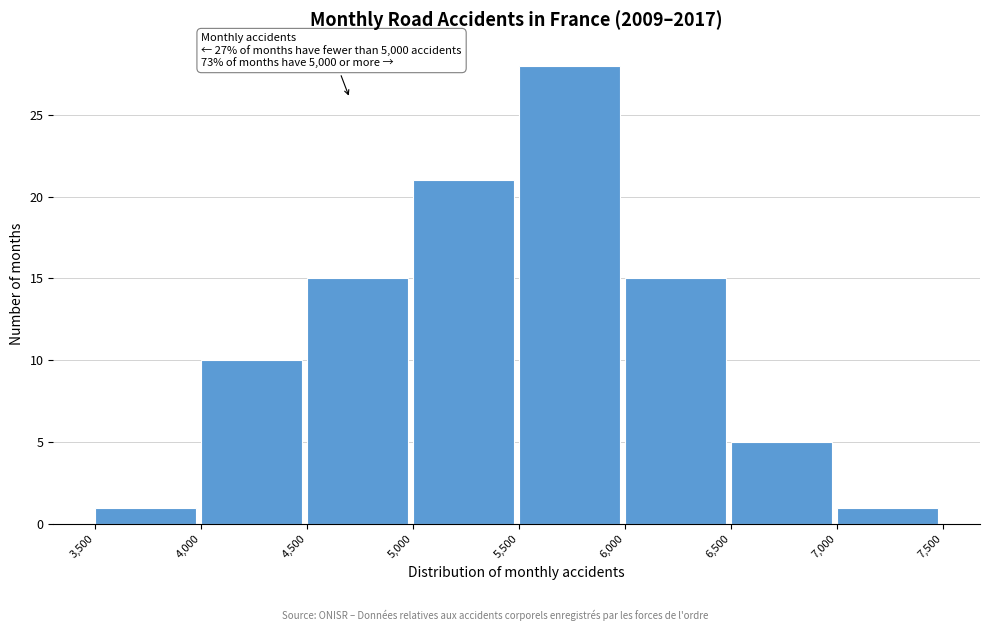

Which range on the x-axis has the tallest bar?

5,500 to 6,000